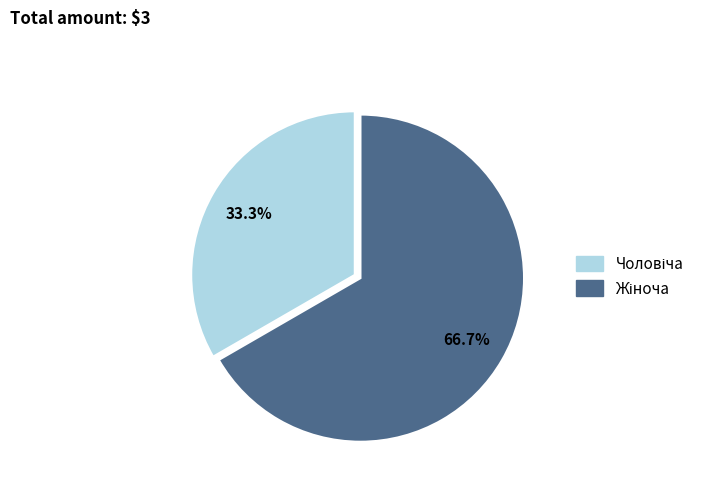

Is there any slice that represents more than half of the pie?

Yes